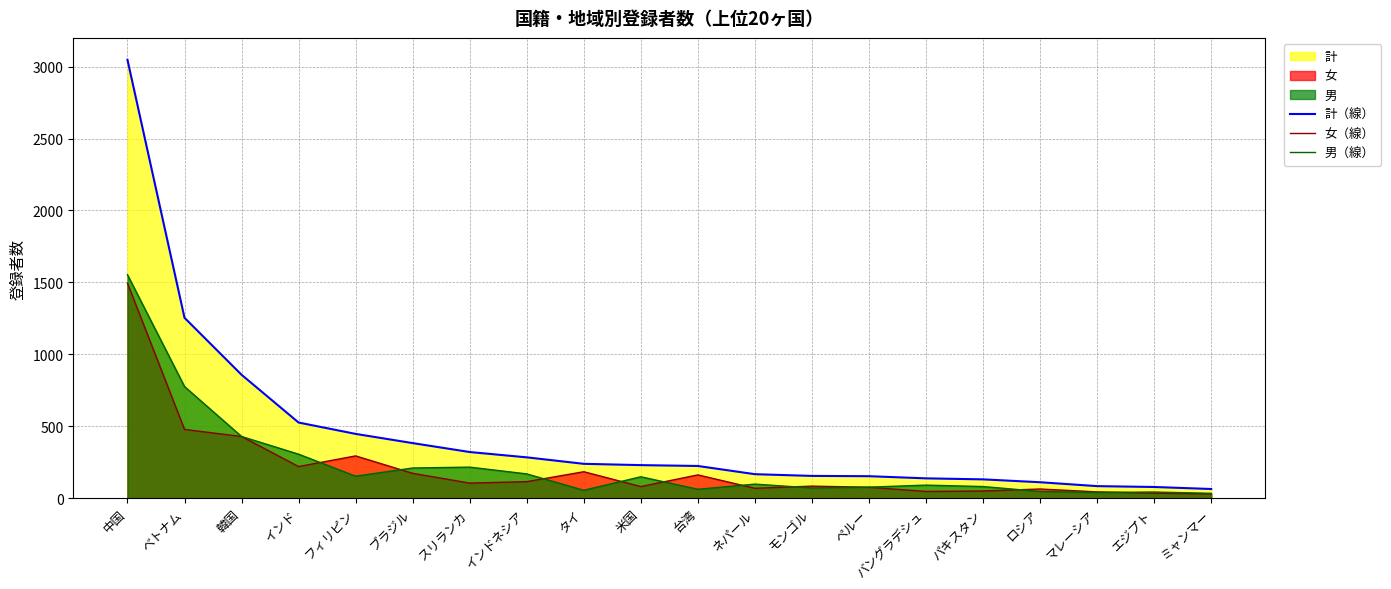

Reading right to left, extract all data points from this chart.

計（線）: 64	78	84	111	131	138	153	155	167	224	230	239	284	321	383	447	526	858	1254	3047
女（線）: 30	35	44	64	50	47	76	84	69	162	81	184	115	105	173	294	220	429	478	1494
男（線）: 34	43	40	47	81	91	77	71	98	62	149	55	169	216	210	153	306	429	776	1553